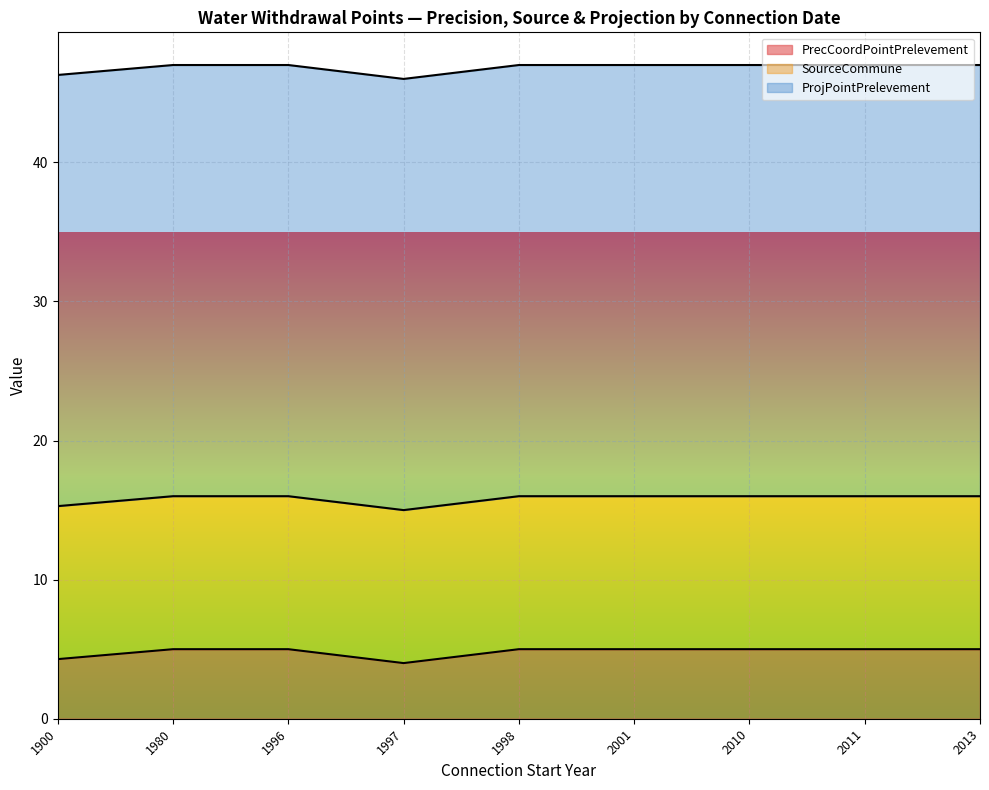

What is the maximum value for PrecCoordPointPrelevement?

5.0